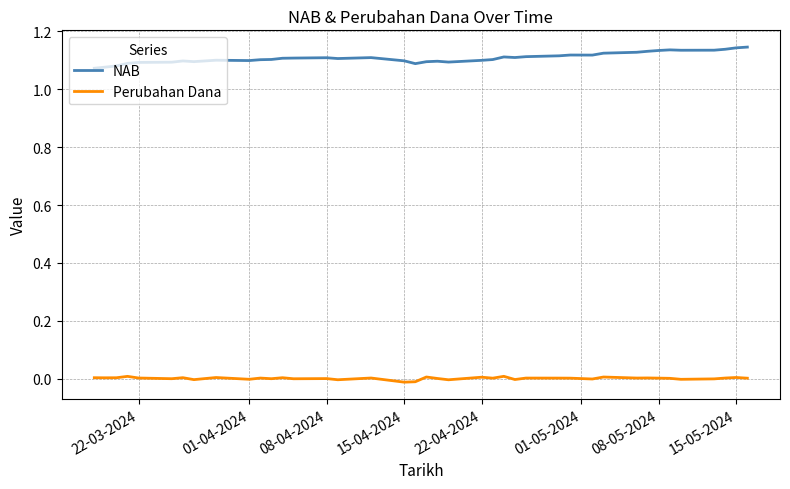

In Perubahan Dana, how many points are lower than both neighbors (excluding endpoints)?

14